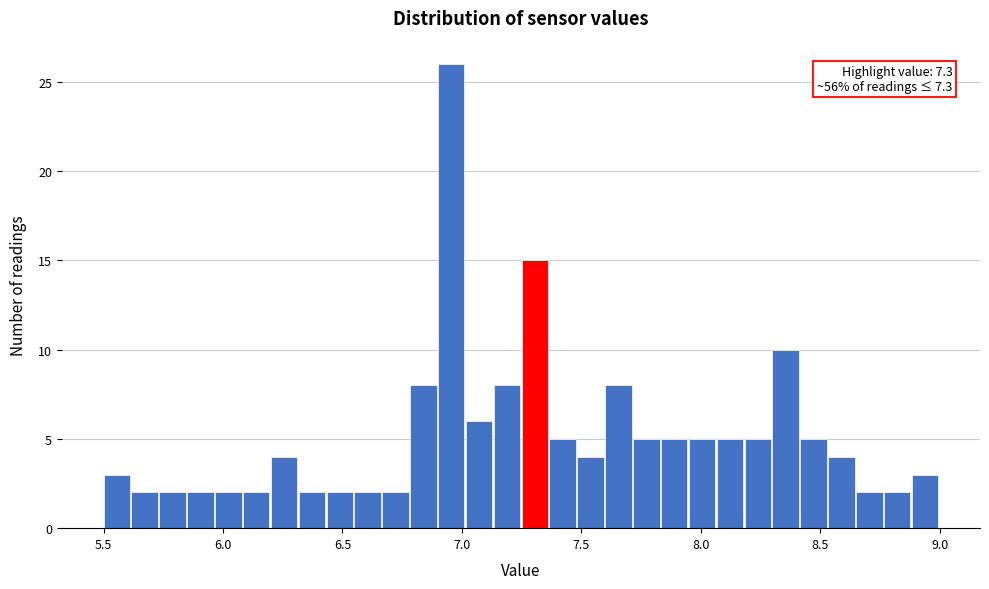

Around what value on the x-axis is the tallest bar? Give the approximate position of its centre, as read against the axis.

6.95